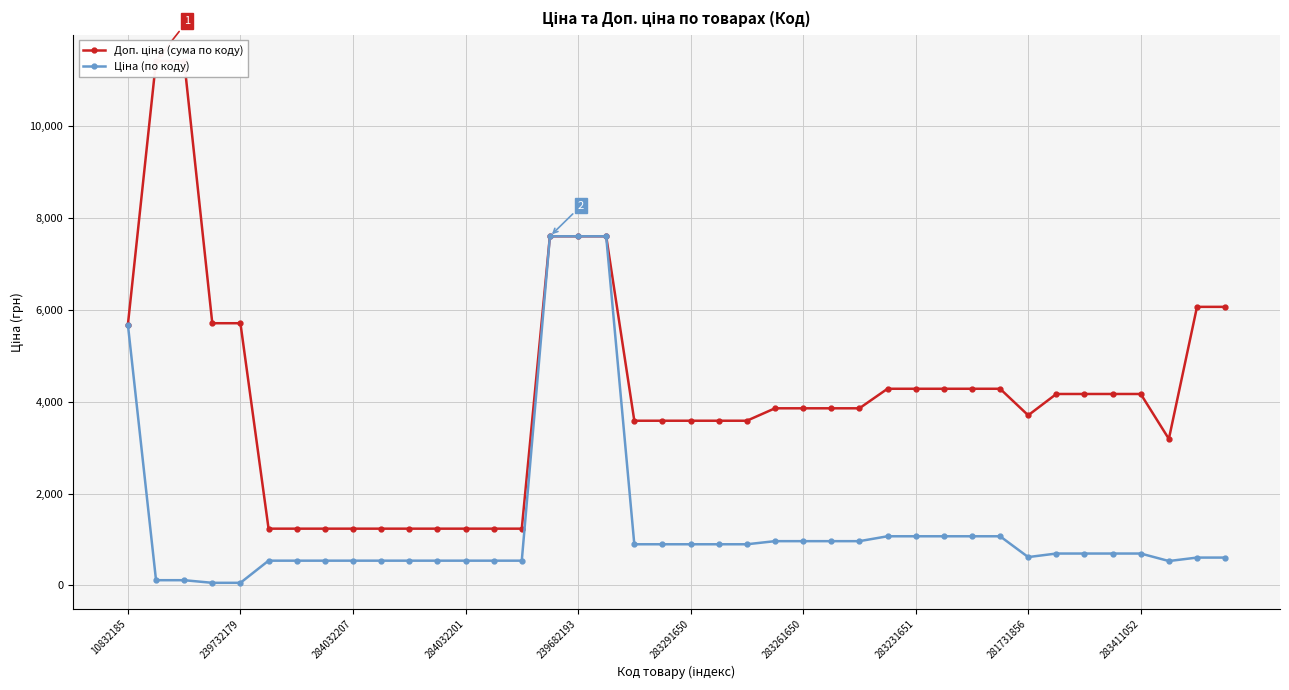

True or false: Ціна (по коду) has a value of 5673.8 at 10832185.

True